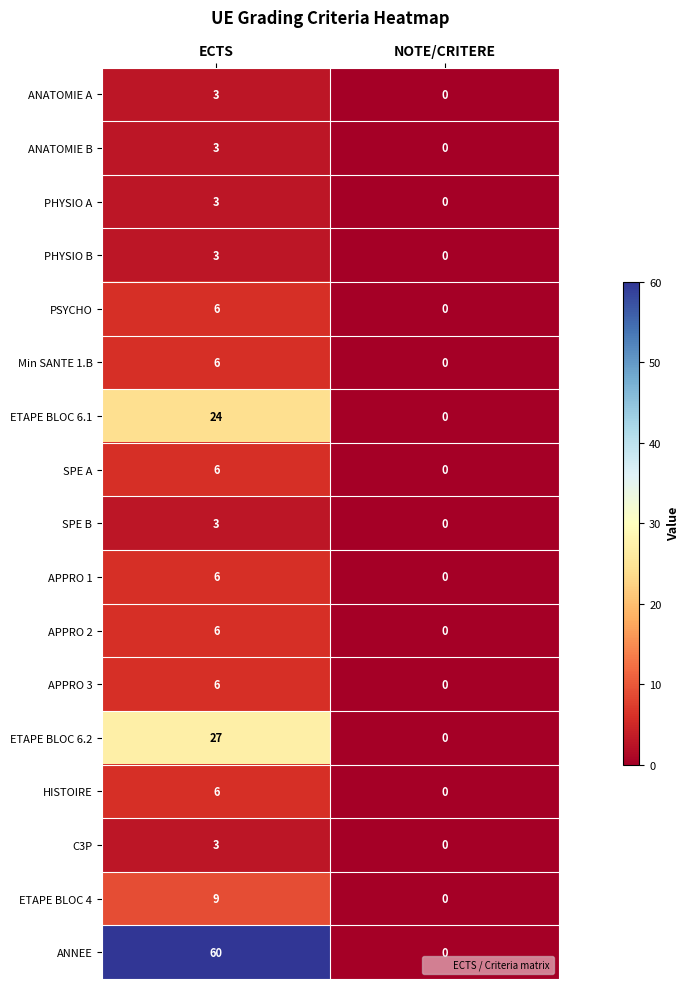

Between ECTS and NOTE/CRITERE, which series saw the biggest shift?

ANNEE